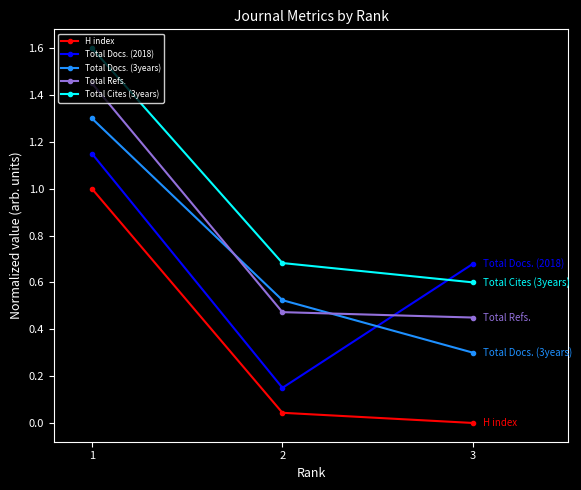

What is the highest value of the Total Cites (3years) series?

1.6